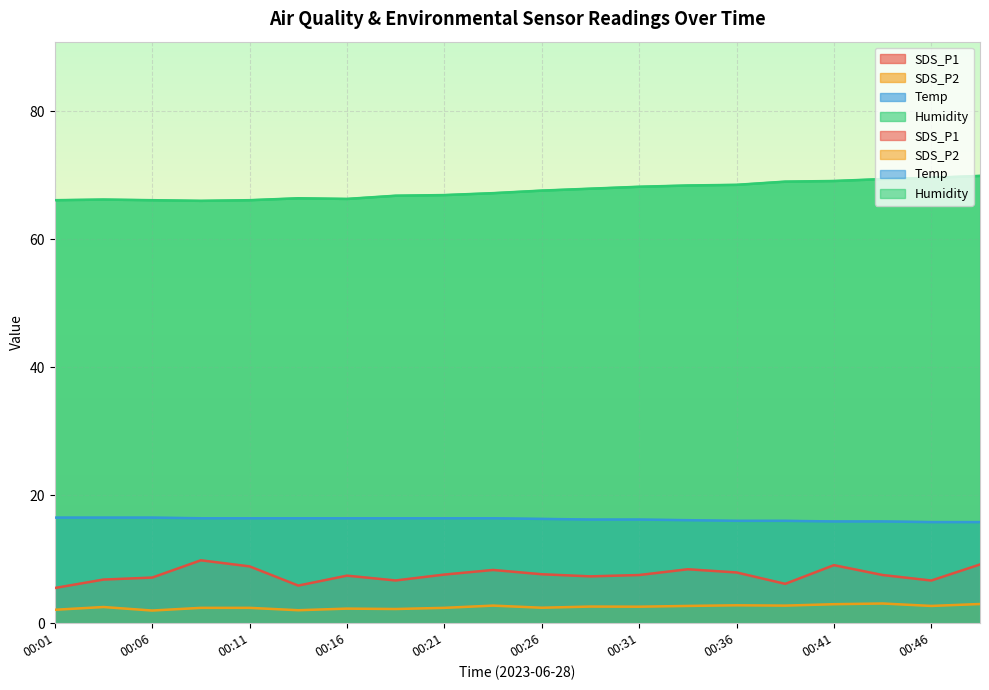

Is the value of Temp at 00:33 greater than the value of SDS_P2 at 00:41?

Yes